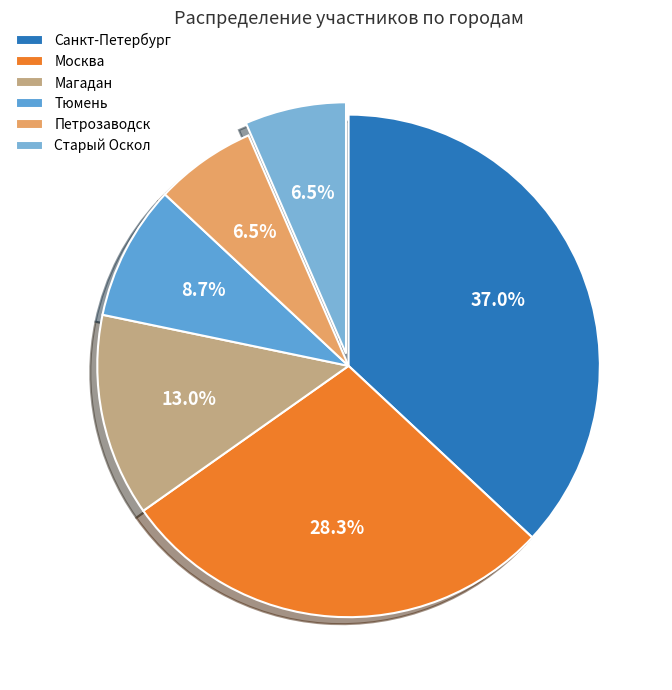

What is the change in value from Москва to Старый Оскол?

-10